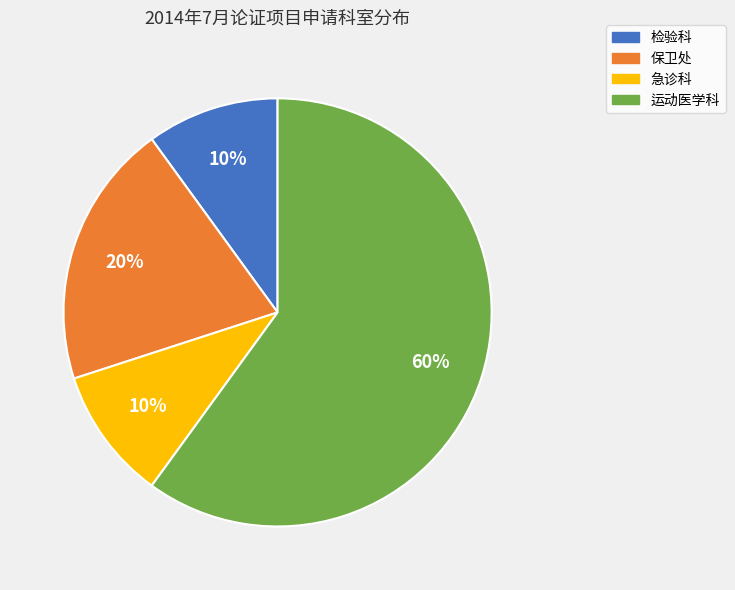

To the nearest percent, what percentage of the pie is 保卫处?

20%